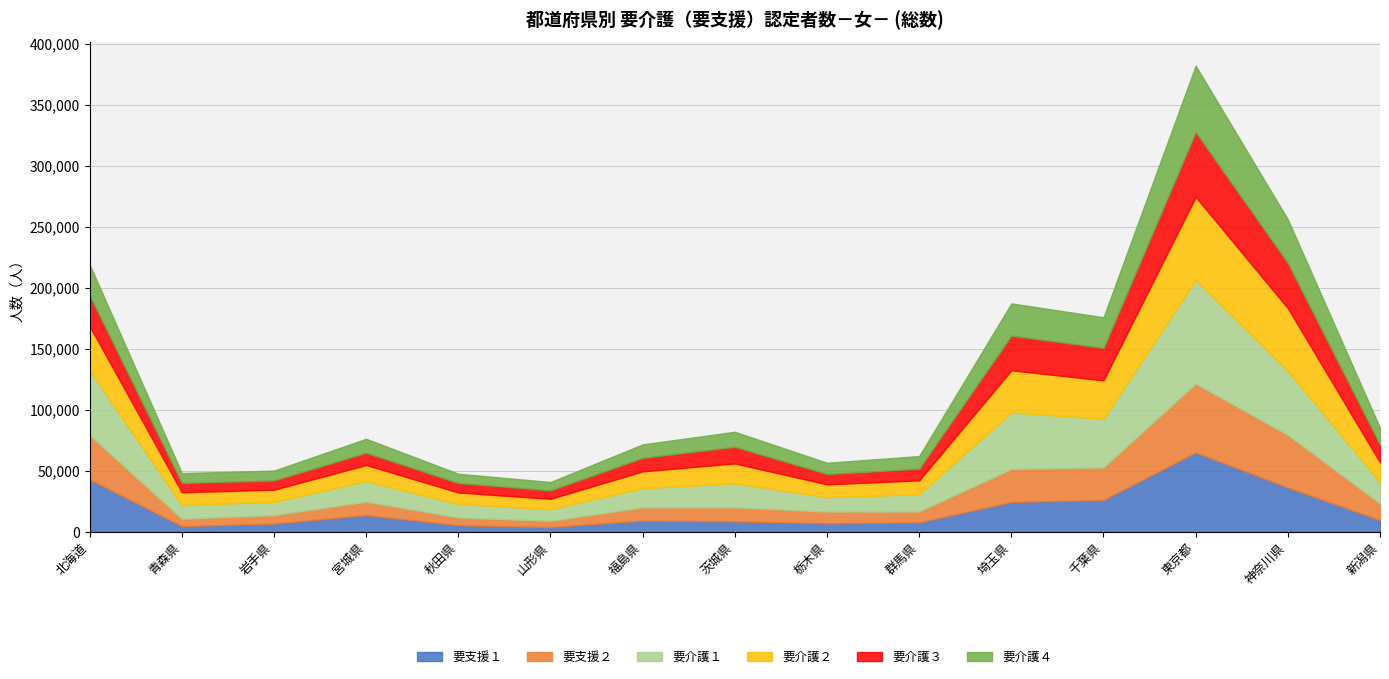

True or false: 要介護４ and 要支援１ intersect in this chart.

True